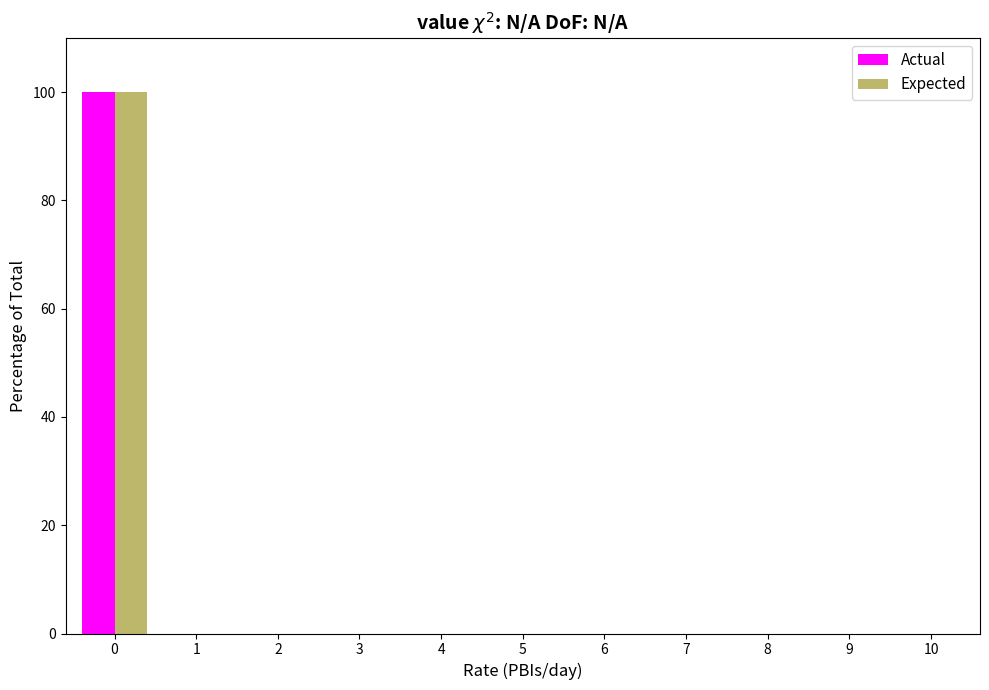

Reading left to right, extract all data points from this chart.

Actual: 0=100	1=0	2=0	3=0	4=0	5=0	6=0	7=0	8=0	9=0	10=0
Expected: 0=100	1=0	2=0	3=0	4=0	5=0	6=0	7=0	8=0	9=0	10=0